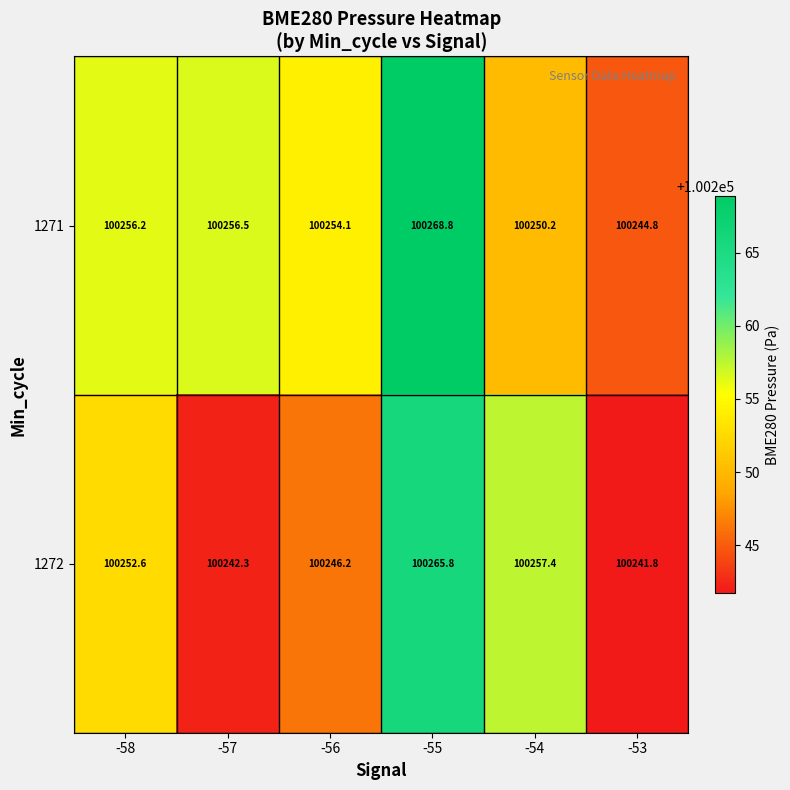

Reading left to right, transcribe all the data shown in this chart.

1271: -58=100256.2	-57=100256.5	-56=100254.1	-55=100268.8	-54=100250.2	-53=100244.8
1272: -58=100252.6	-57=100242.3	-56=100246.2	-55=100265.8	-54=100257.4	-53=100241.8